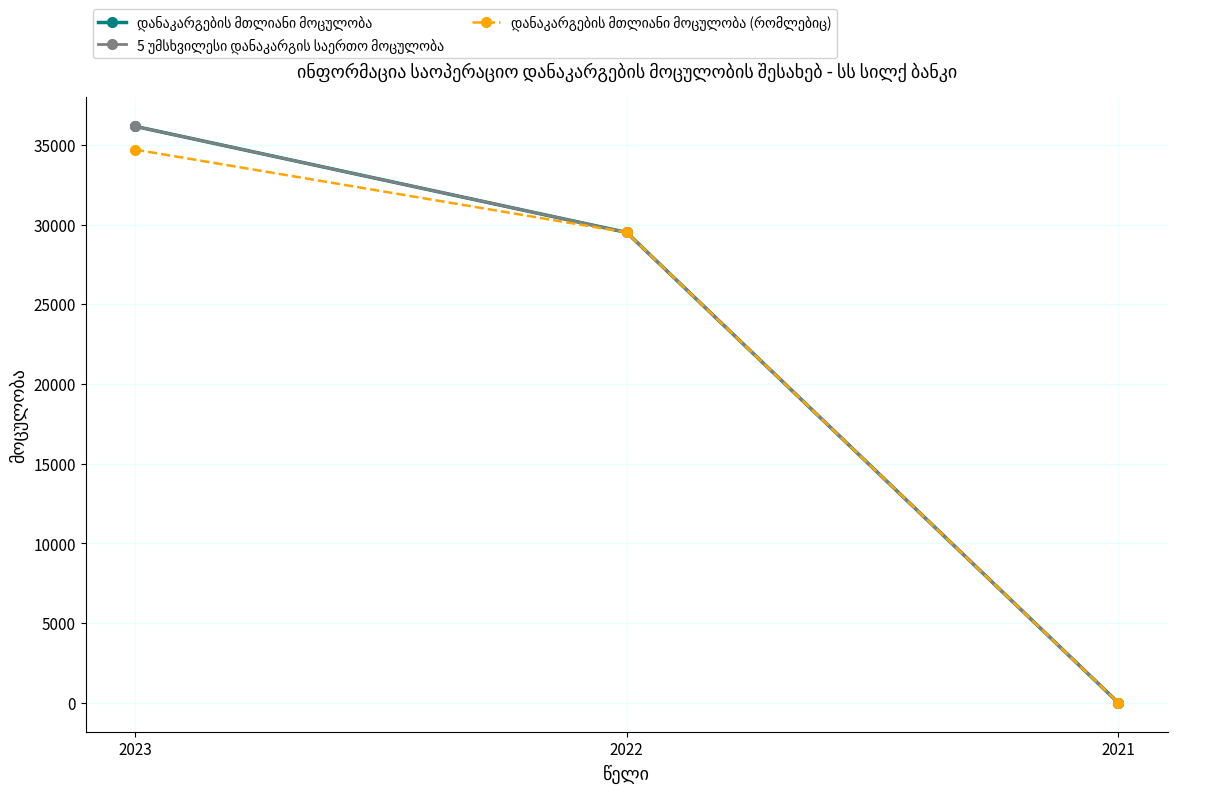

How many lines are shown in the chart?

3